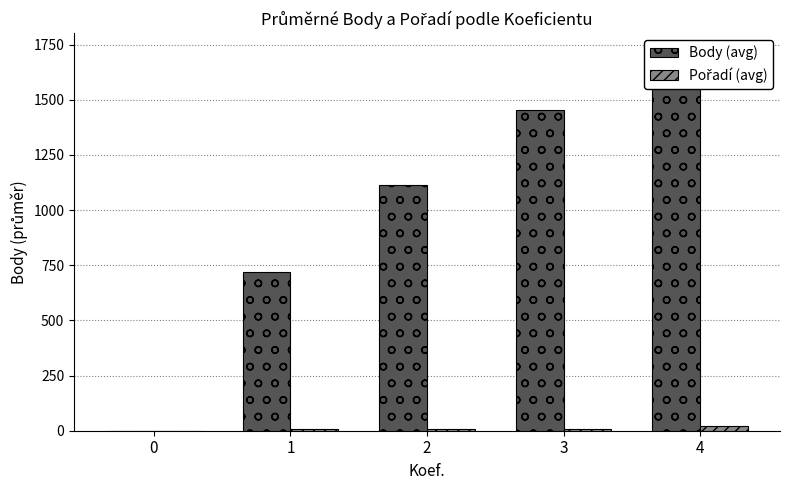

Reading left to right, what are all the values shown in this chart?

Body (avg): 0=0.0	1=718.0	2=1114.0	3=1451.7	4=1716.2
Pořadí (avg): 0=0.0	1=7.0	2=5.7	3=7.0	4=22.4